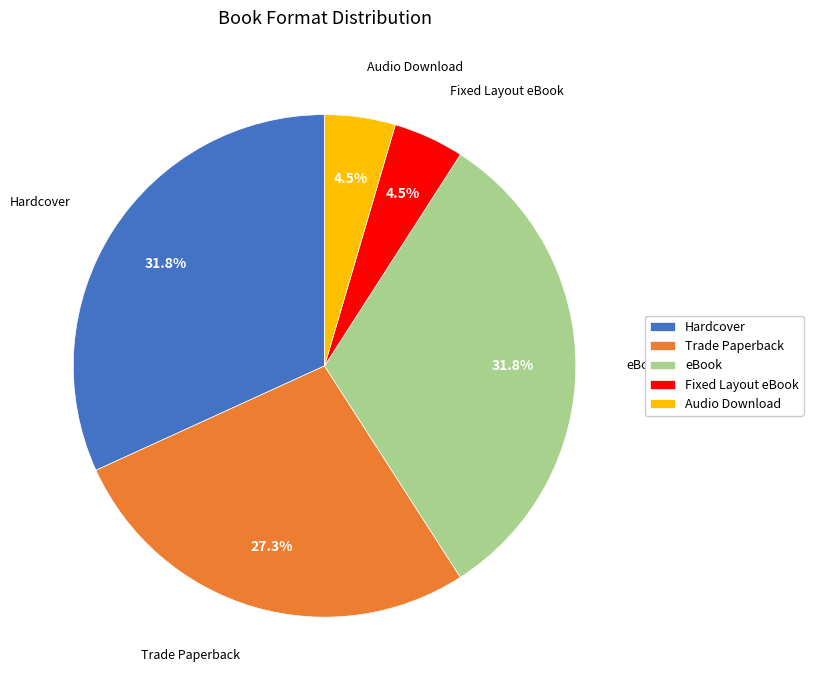

How many segments does this pie chart have?

5